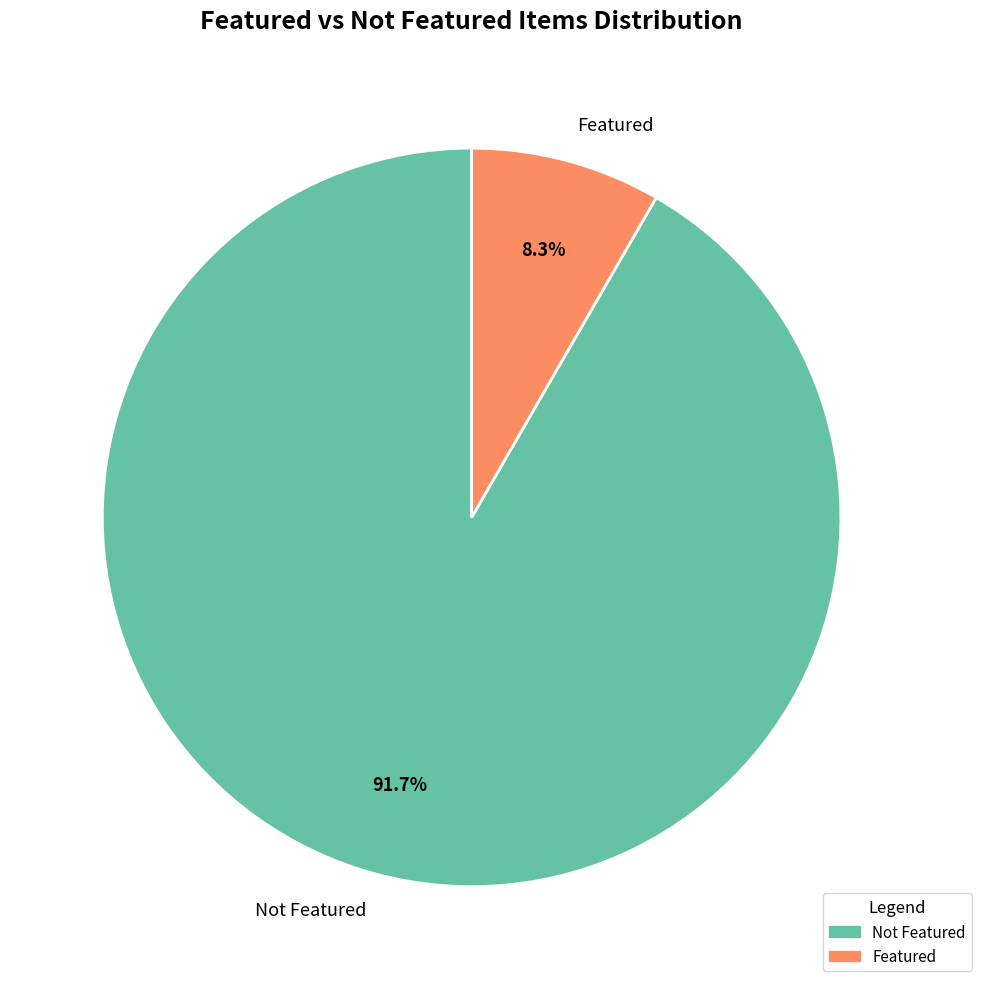

How many segments does this pie chart have?

2